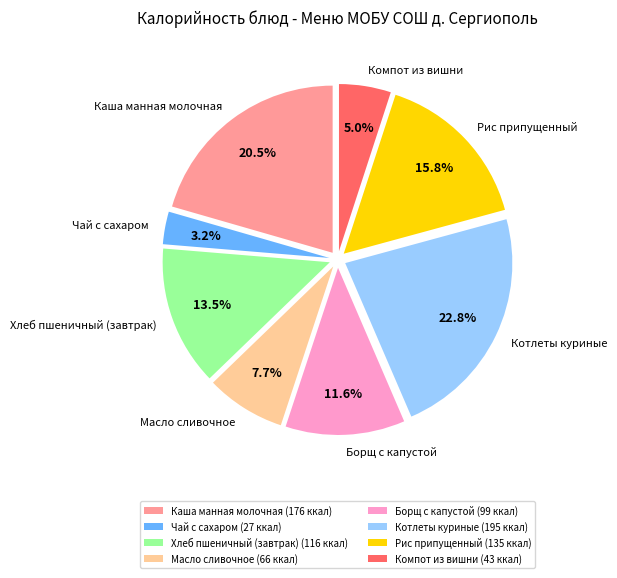

Which category has the biggest portion of the pie?

Котлеты куриные